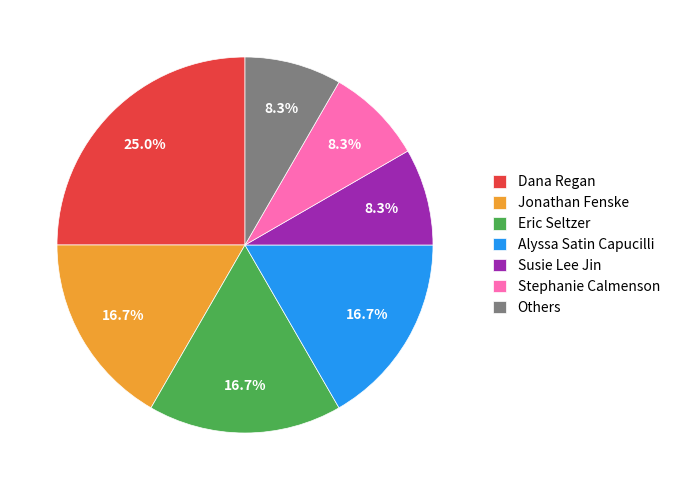

To the nearest percent, what portion does Dana Regan represent?

25%